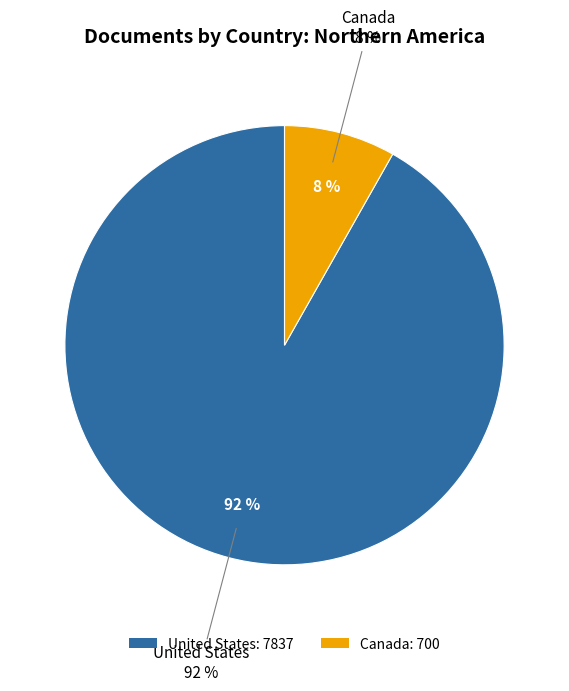

What is the ratio of the value at United States to the value at Canada?

11.2